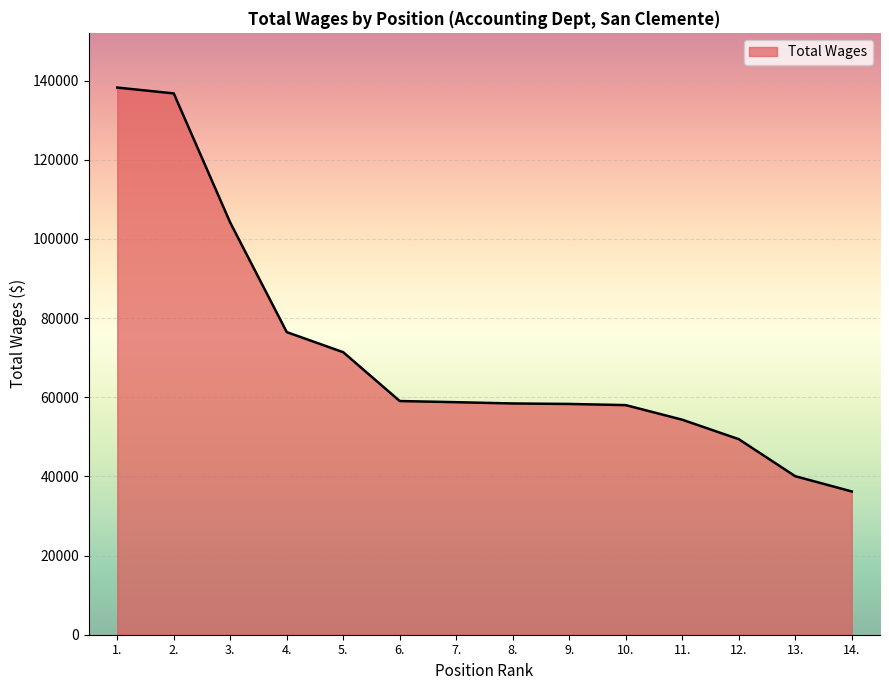

What is the greatest value displayed?

138228